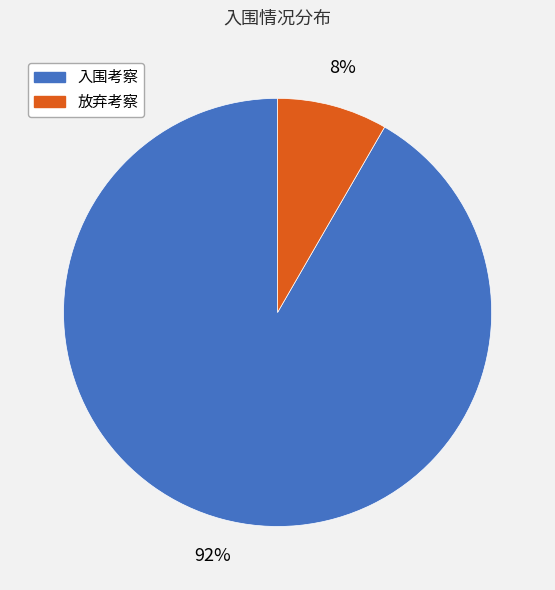

Which has a higher value, 入围考察 or 放弃考察?

入围考察